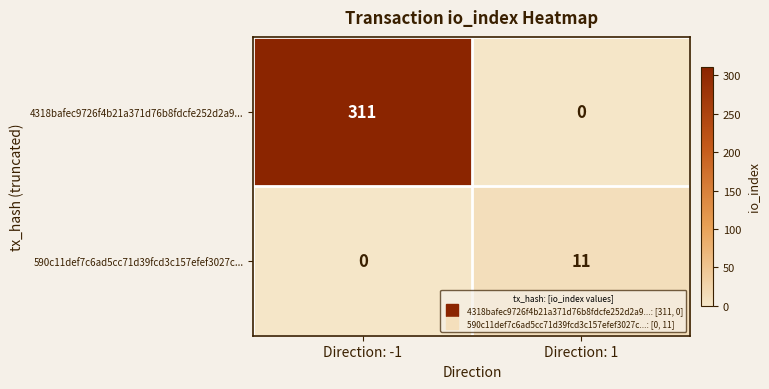

Where is 4318bafec9726f4b21a371d76b8fdcfe252d2a9... nearest to the value 155?

Direction: 1